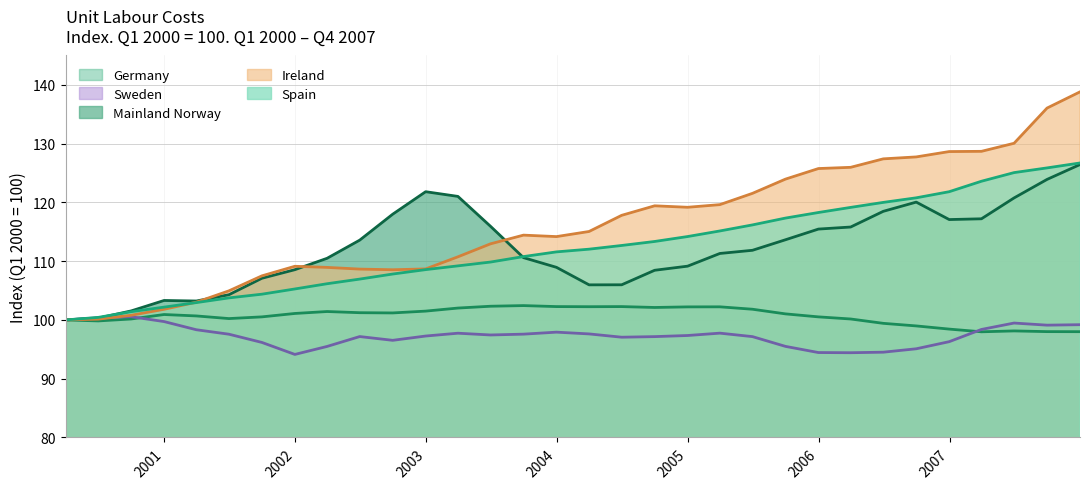

Read the Spain value at 2007-09-30.

125.9